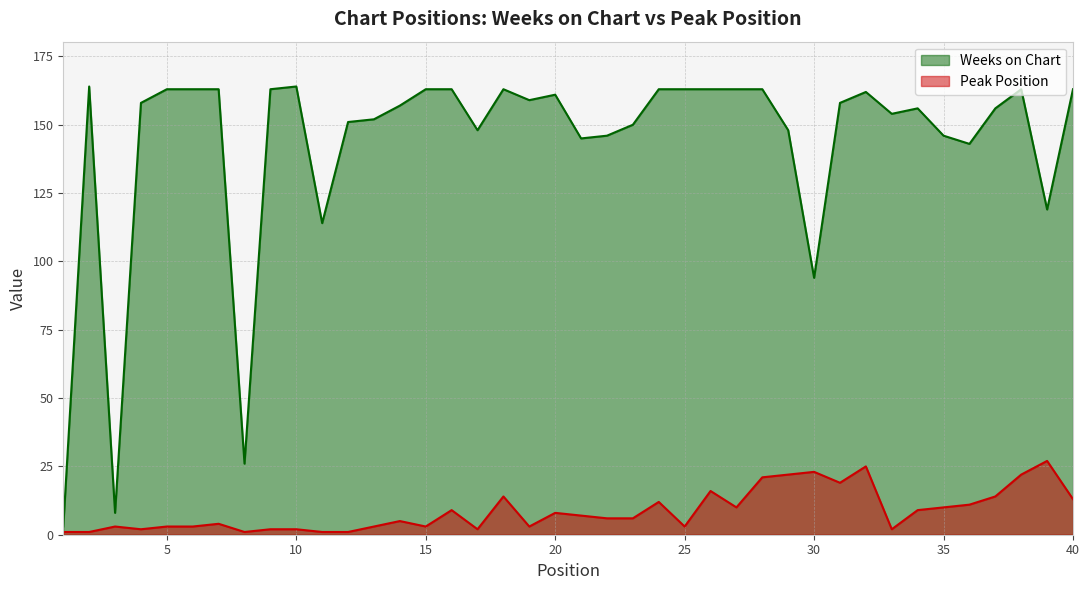

True or false: Weeks on Chart has more than 2 points higher than both neighbors.

True